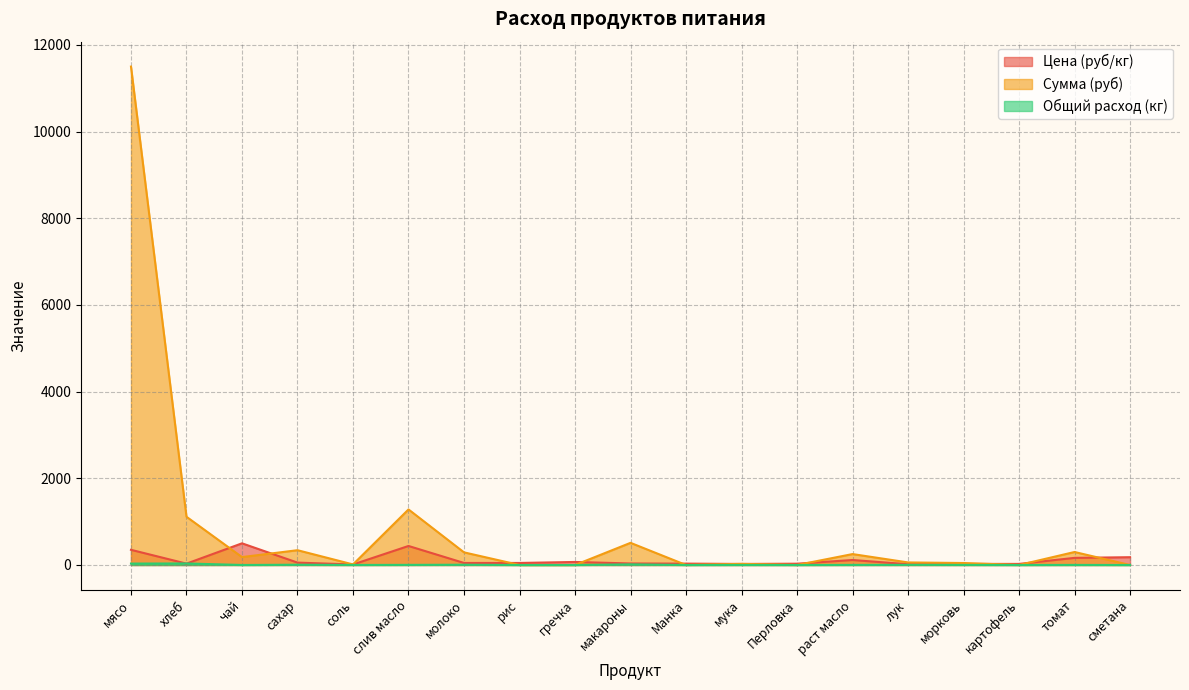

What is the label of the 6th point from the right?

раст масло